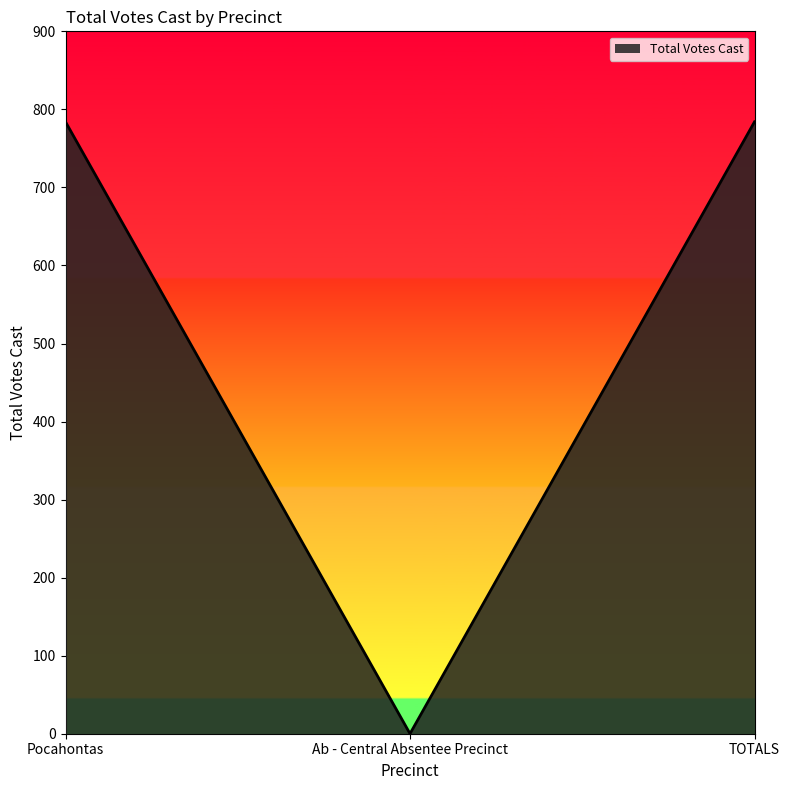

Is it true that the value at TOTALS is 318?

False